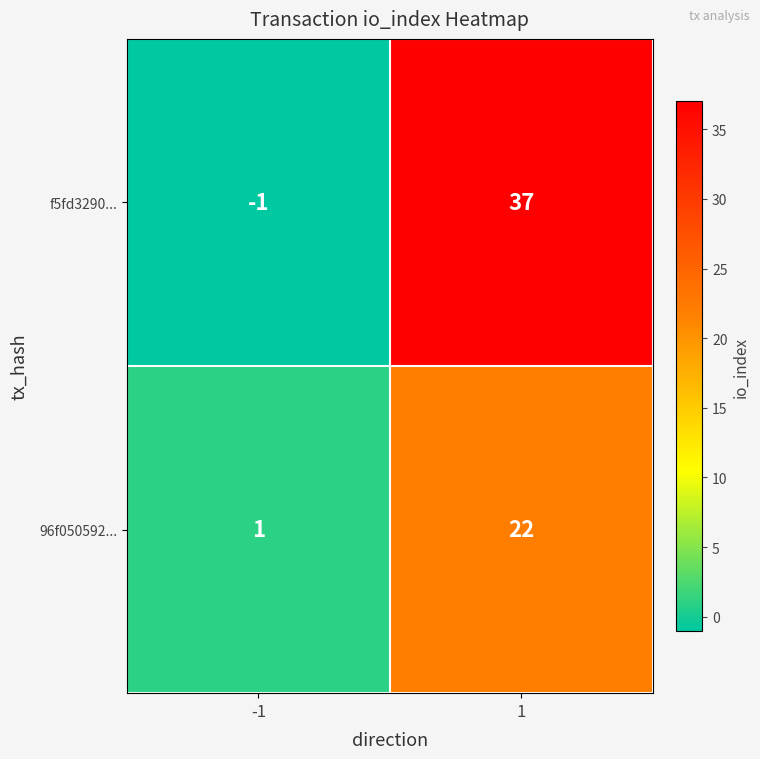

At which category is the sum across all series the highest?

1